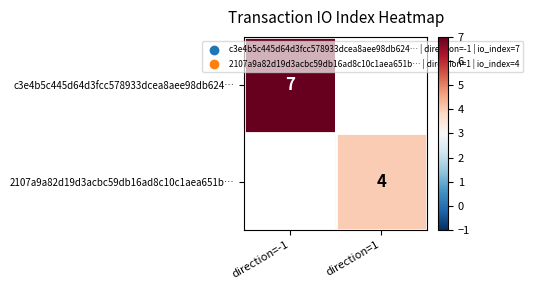

At how many categories does at least one series exceed 5?

1